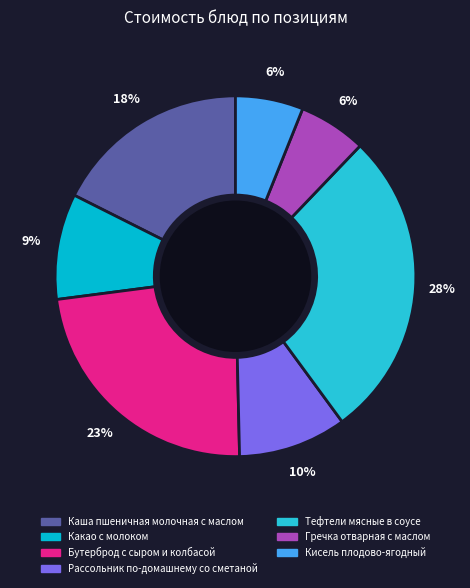

To the nearest percent, what is the difference between the largest and smallest slice percentages?

22%